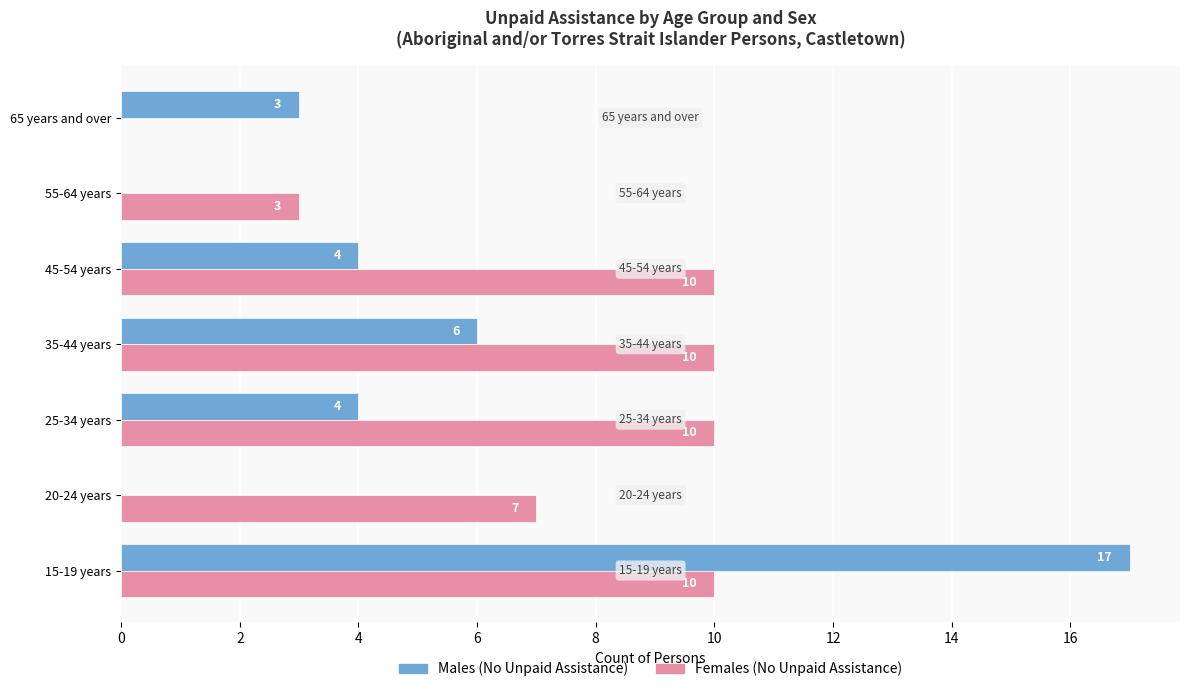

Which label corresponds to the largest value in the chart?

15-19 years